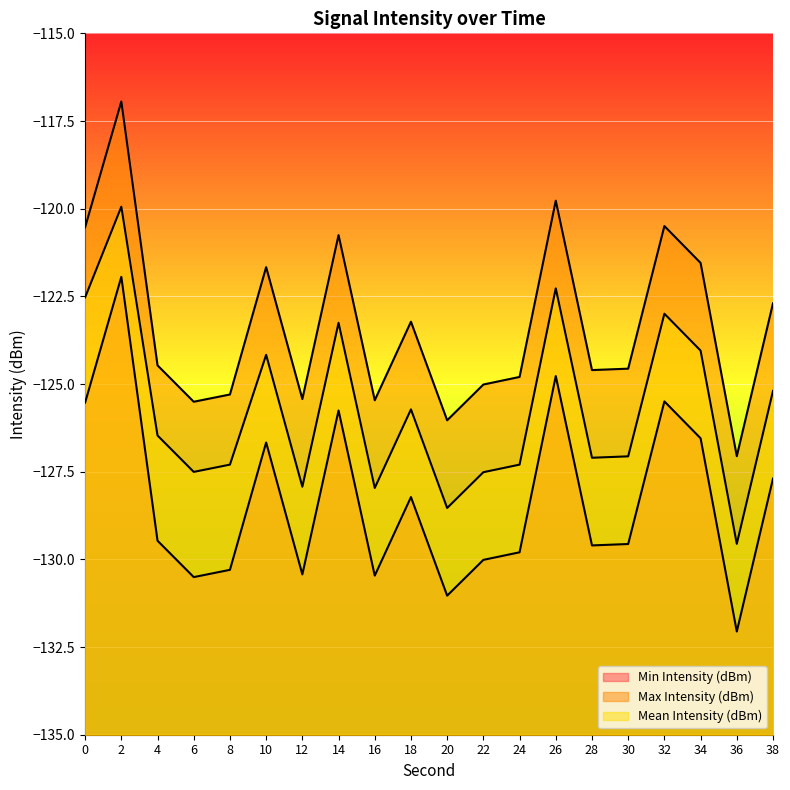

What is the spread (max minus min) of values at 8?

5.0